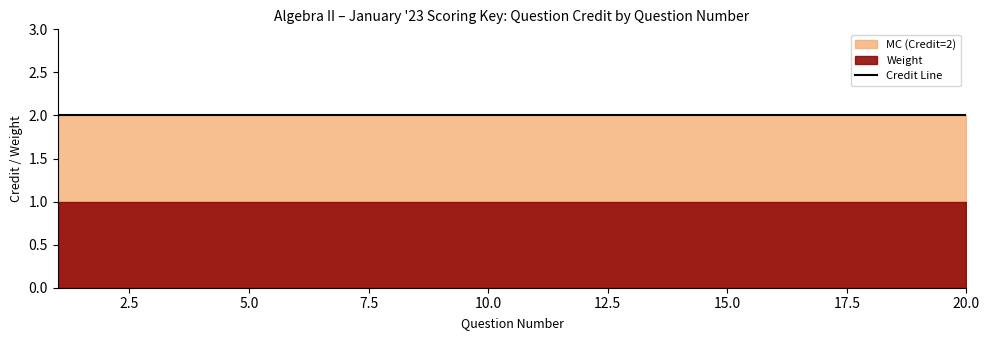

Which category has the highest value in the Weight series?

1